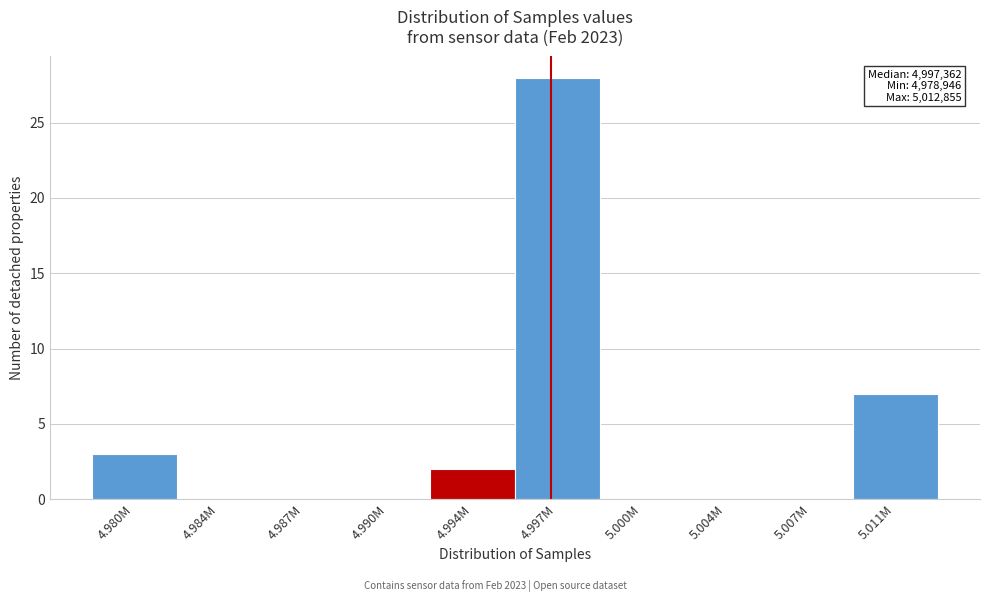

Reading left to right, transcribe all the data shown in this chart.

4.980M=3	4.984M=0	4.987M=0	4.990M=0	4.994M=2	4.997M=28	5.000M=0	5.004M=0	5.007M=0	5.011M=7